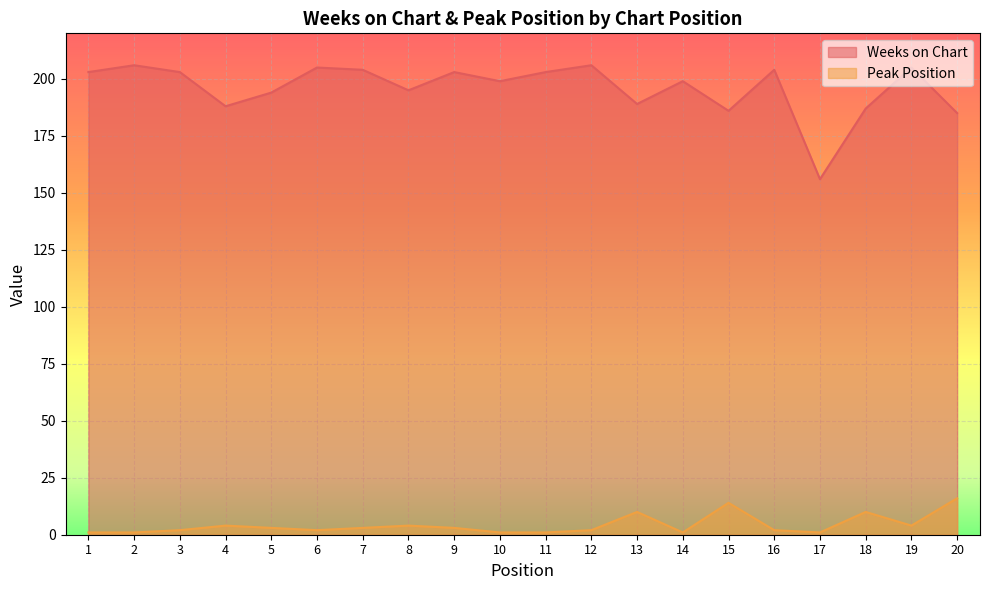

Which has a higher value, 19 or 20?

19